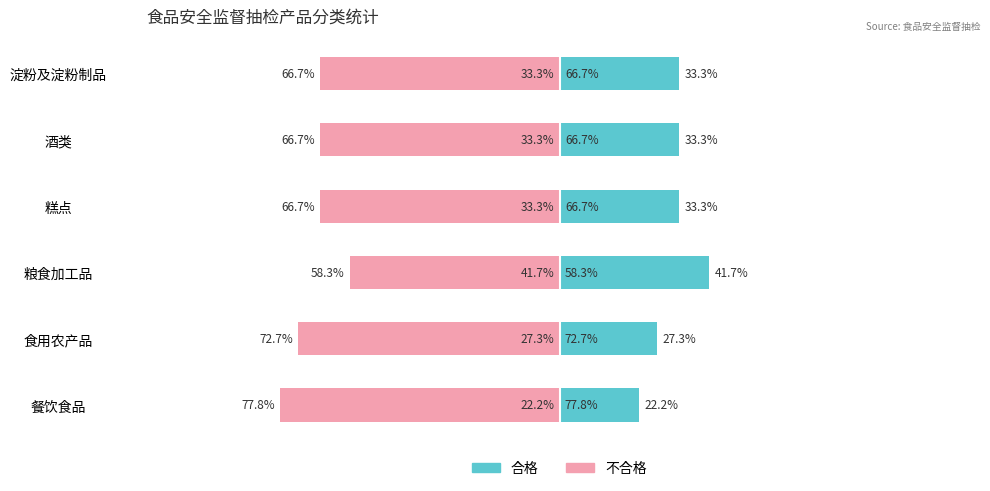

Does the chart contain stacked bars?

No